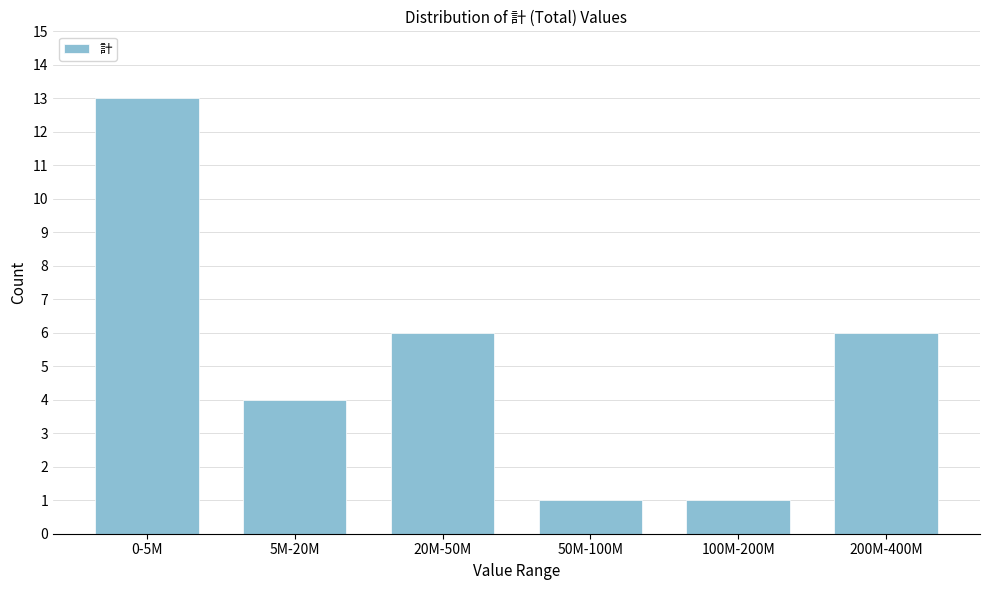

Reading left to right, extract all data points from this chart.

0-5M=13	5M-20M=4	20M-50M=6	50M-100M=1	100M-200M=1	200M-400M=6